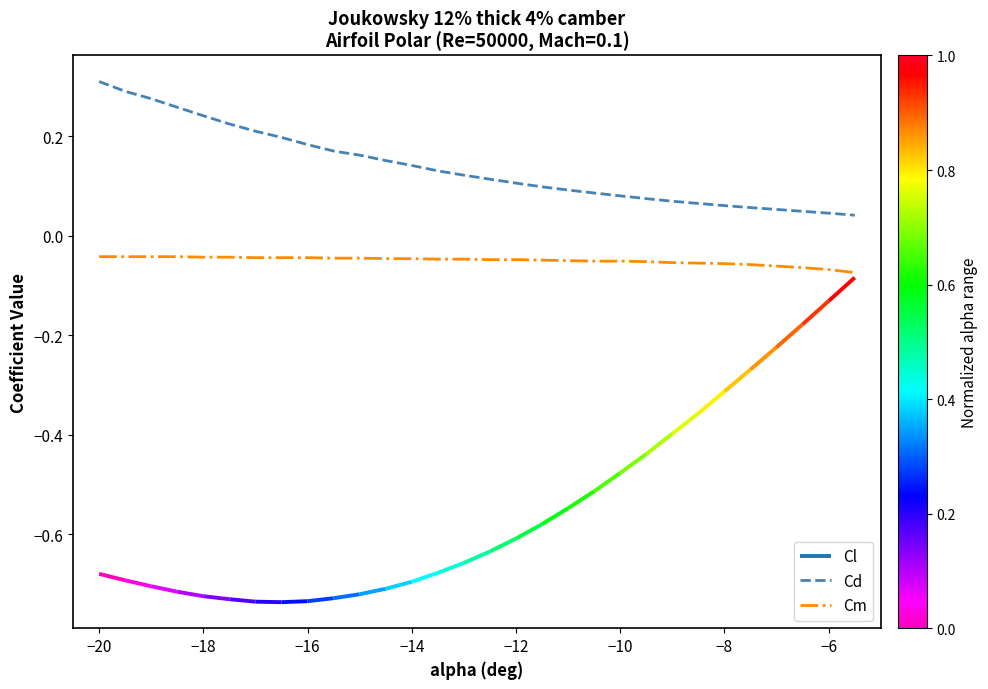

True or false: Cd and Cm cross at least once.

False